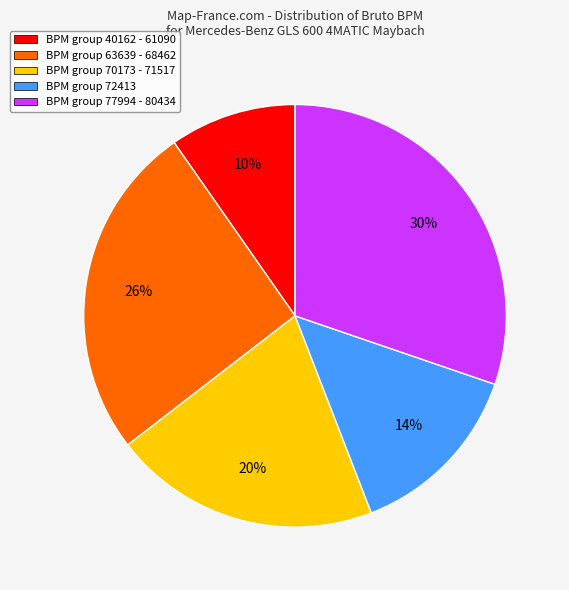

To the nearest percent, what portion does BPM group 70173 - 71517 represent?

20%